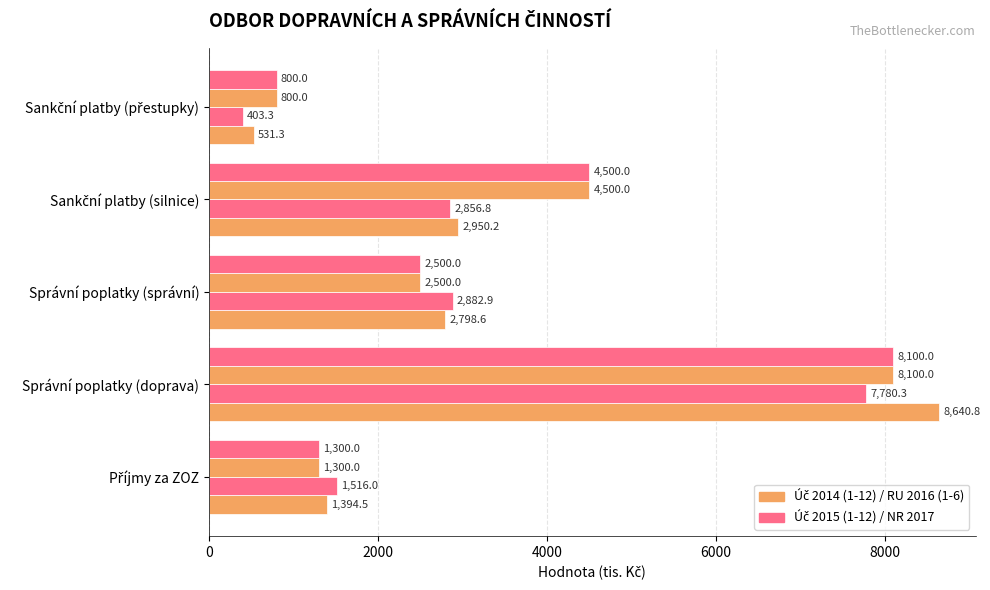

What is the smallest value displayed?

403.3